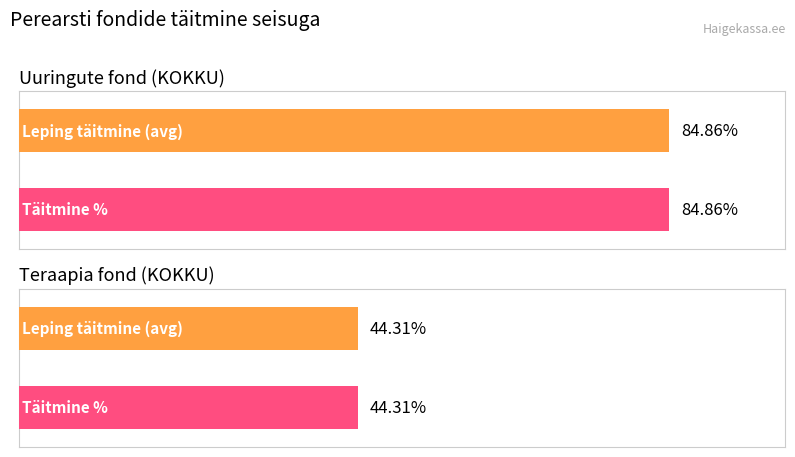

Is it true that Täitmine (summa) equals 492154.7 at Teraapia fond?

False